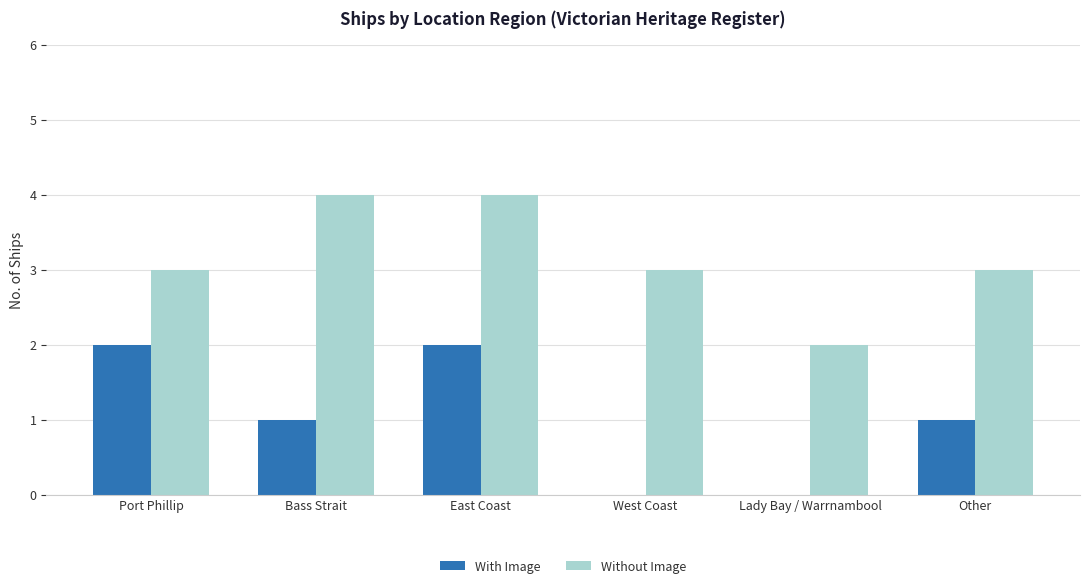

Count the number of categories in the chart.

6